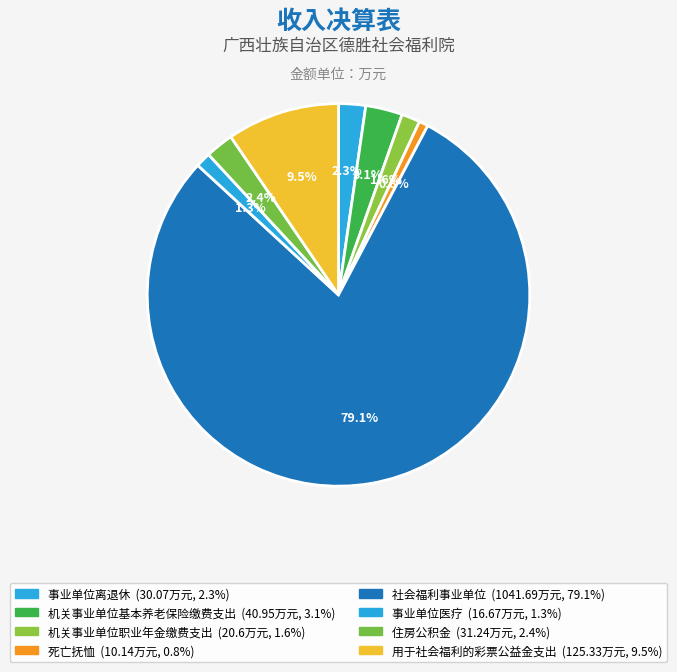

Which category accounts for the majority?

社会福利事业单位